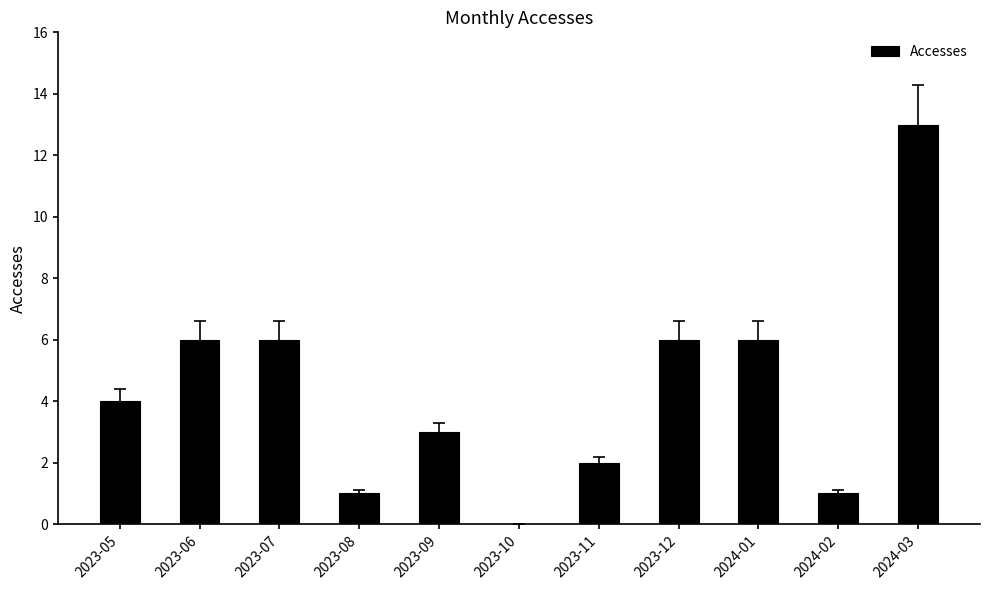

What is the approximate value at 2023-07?

6